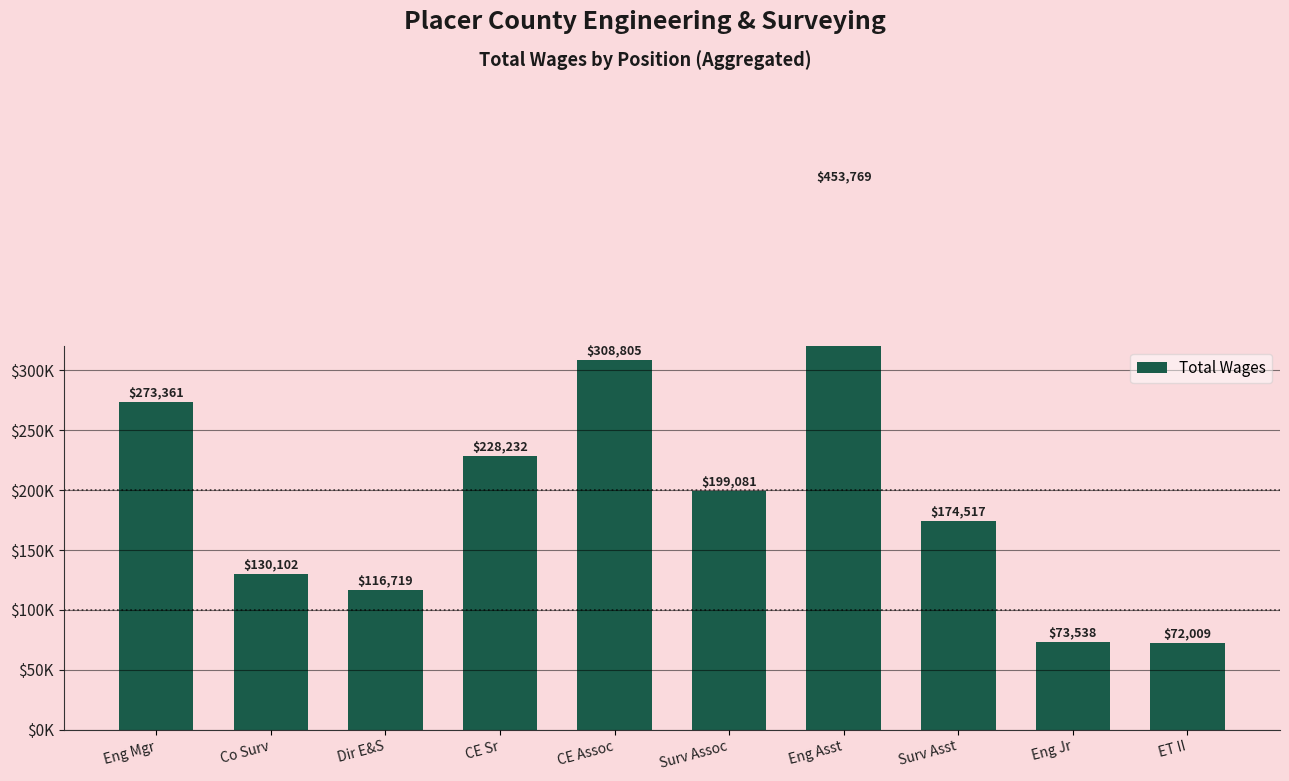

The chart shows a value of 99253 at Surv Assoc. True or false?

False